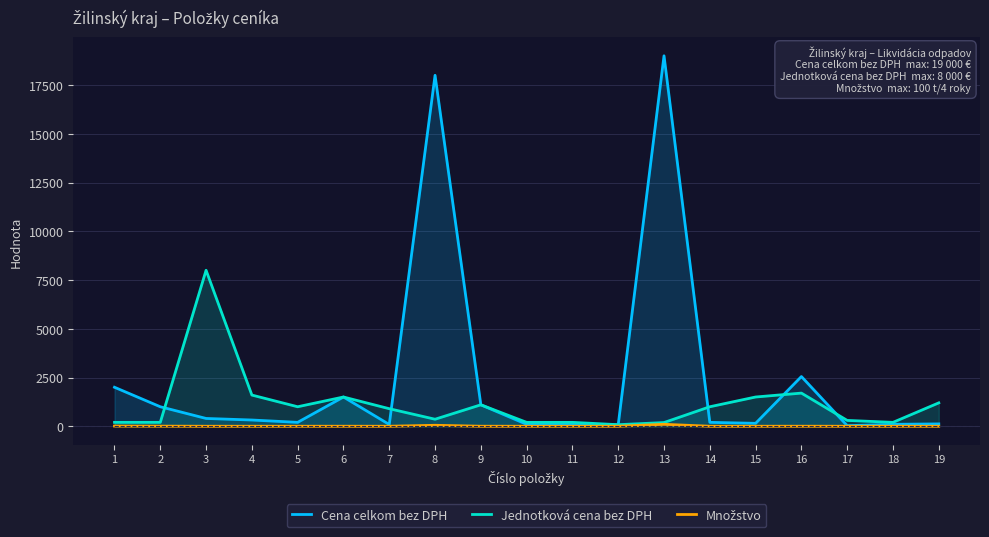

True or false: Množstvo and Cena celkom bez DPH cross at least once.

False